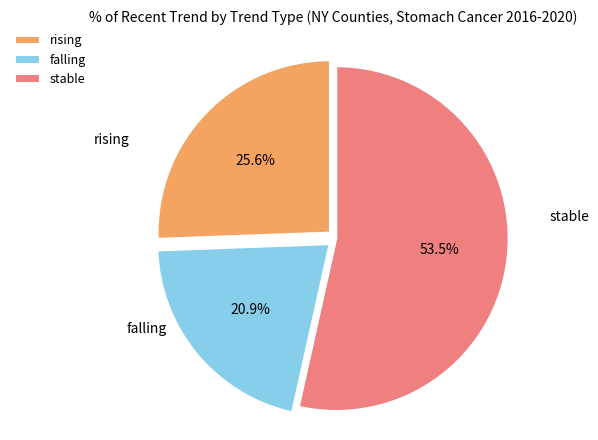

Does falling represent more than half of the total?

No